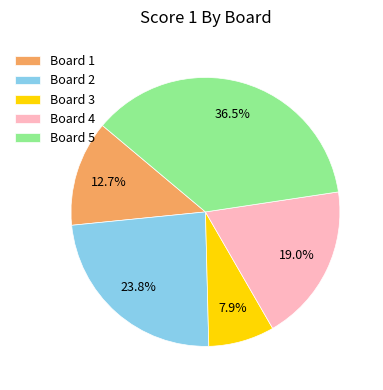

To the nearest percent, what portion does Board 3 represent?

8%